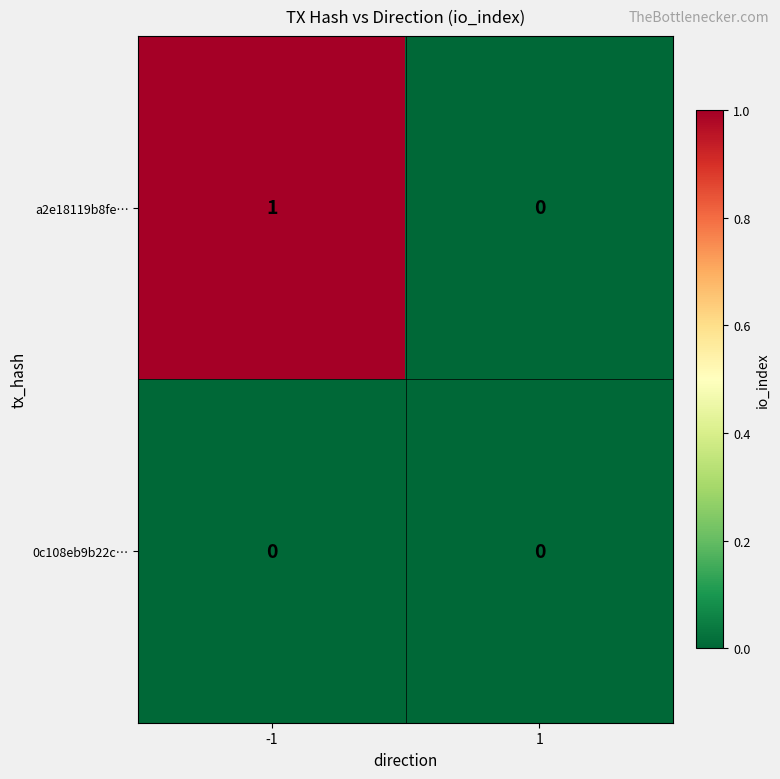

Which series has the largest total across all categories?

a2e18119b8fe…